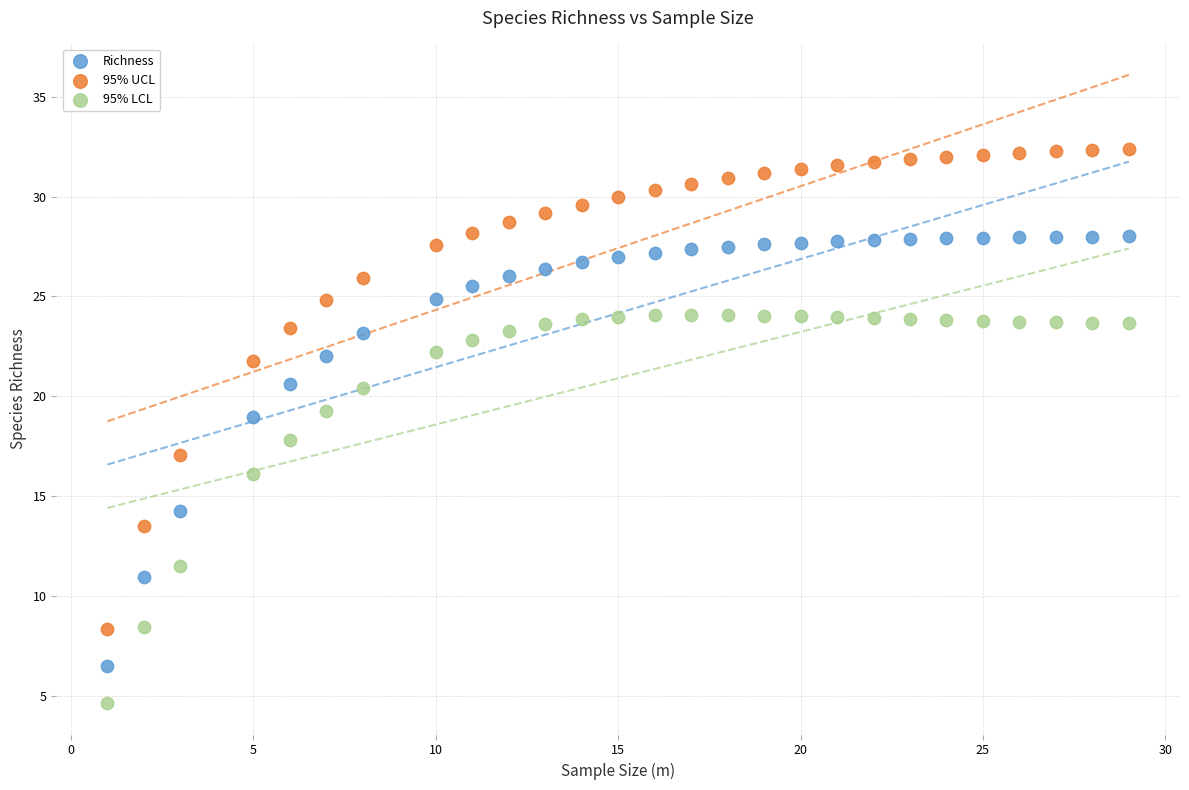

Across all data points, what is the range of X values (max minus min)?

28.0